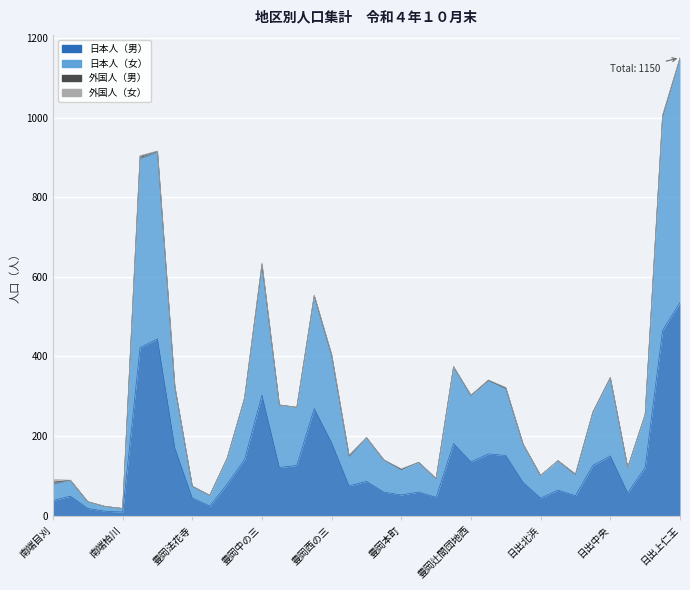

True or false: 日本人（男） has more than 0 points higher than both neighbors.

True